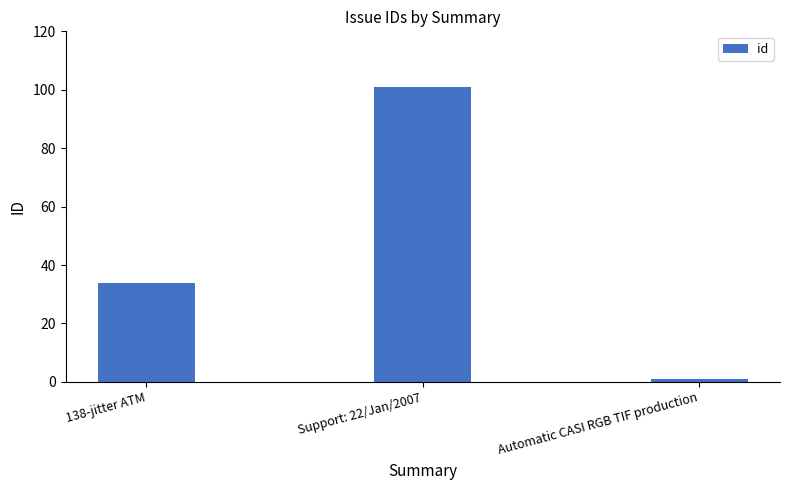

Where does the data first go above 34?

Support: 22/Jan/2007